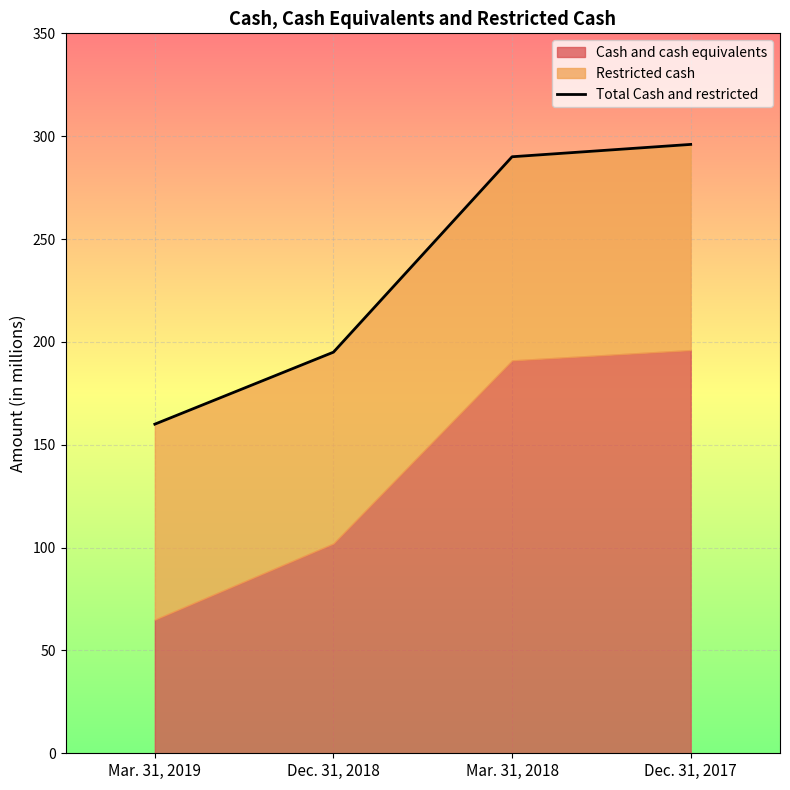

List the labels in order of value, smallest first.

Mar. 31, 2019, Dec. 31, 2018, Mar. 31, 2018, Dec. 31, 2017